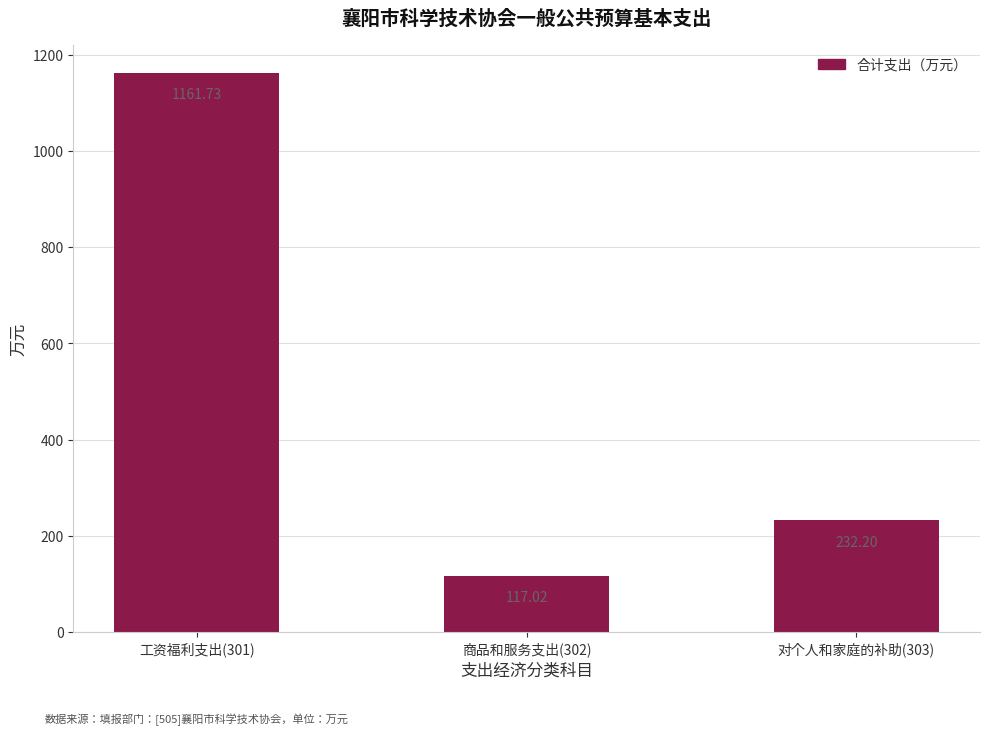

Reading left to right, extract all data points from this chart.

1161.7	117.0	232.2